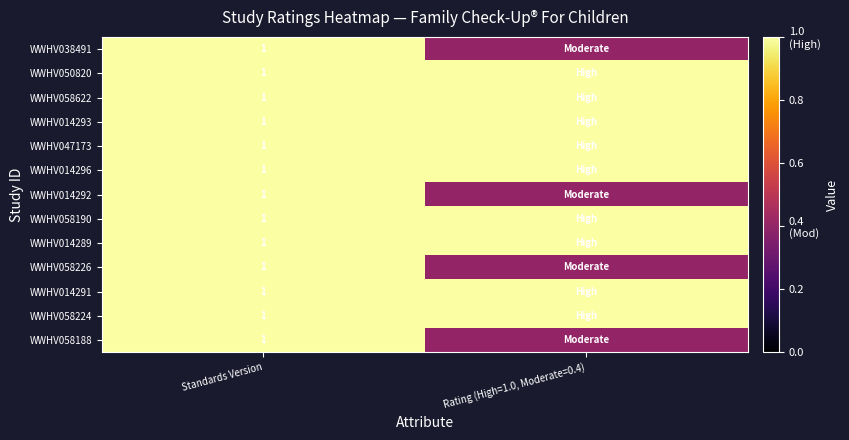

Which category has the lowest value across all series?

Rating (High=1.0, Moderate=0.4)